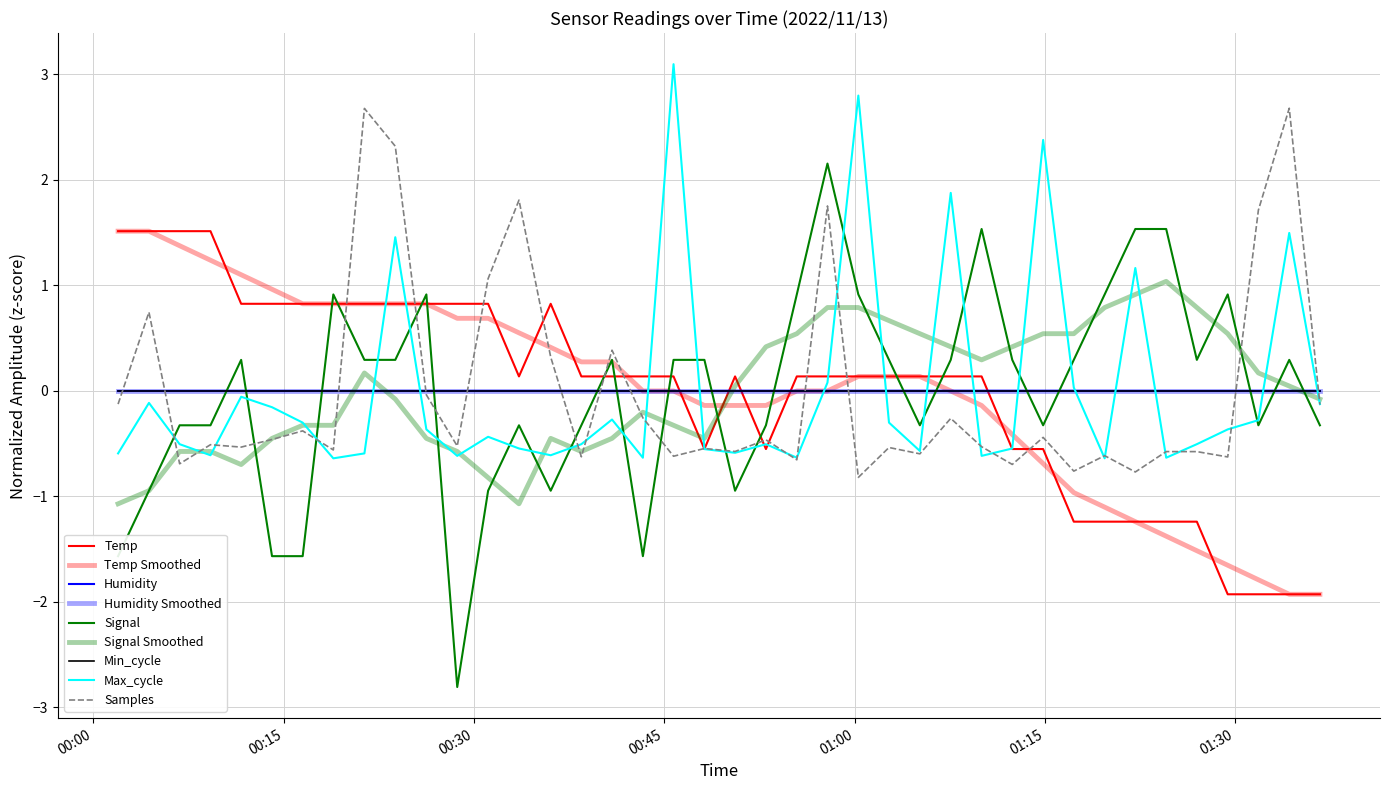

What is the value of the Max_cycle point at the 34th from the left?

1.2